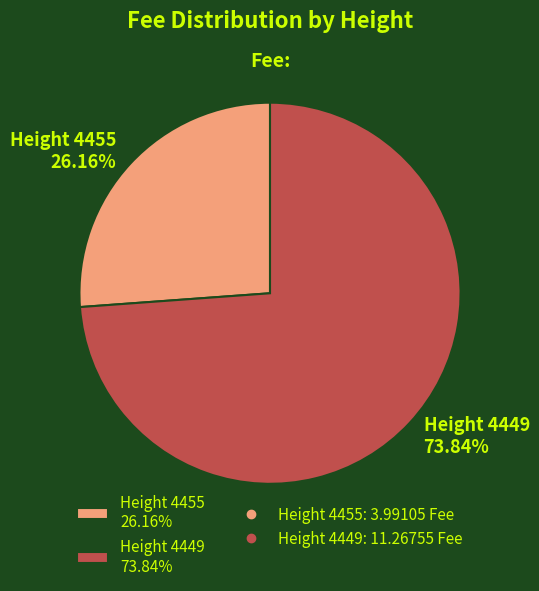

Combined, do Height 4449 73.84% and Height 4455 26.16% account for over 50%?

Yes